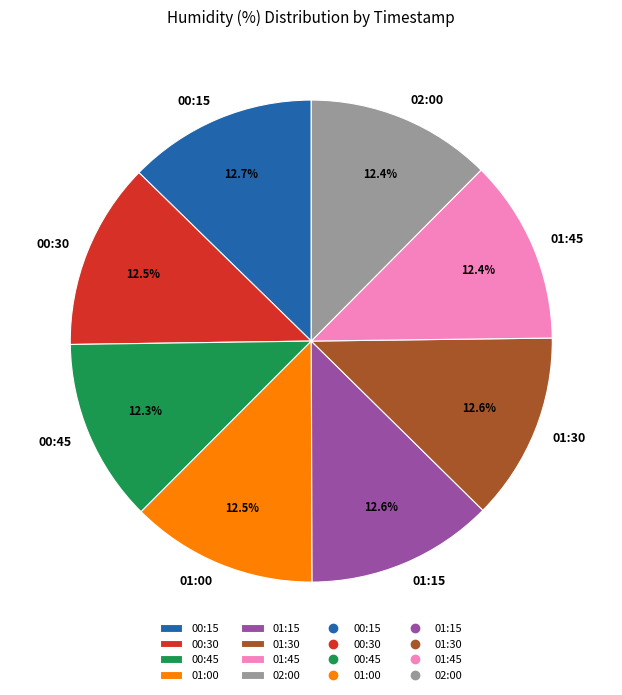

What portion of the pie excludes 01:30?

87.4%